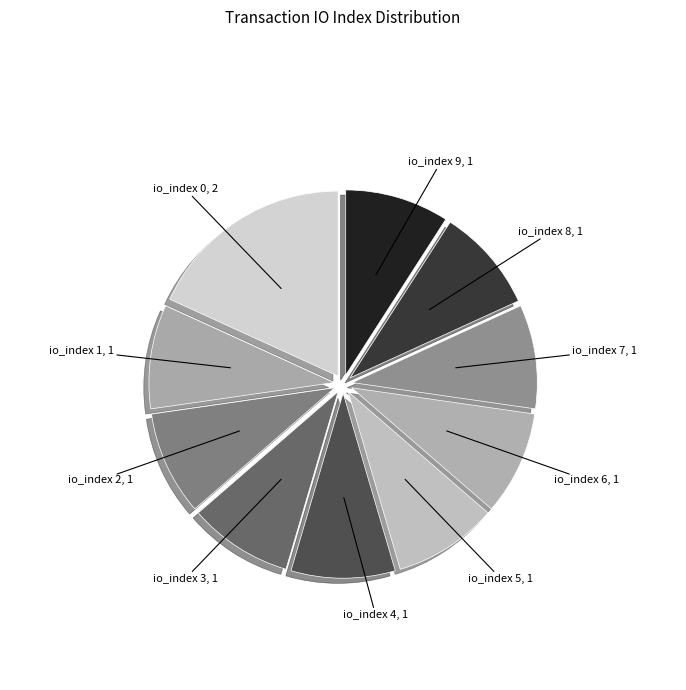

Do io_index 5 and io_index 8 together represent more than half of the pie?

No